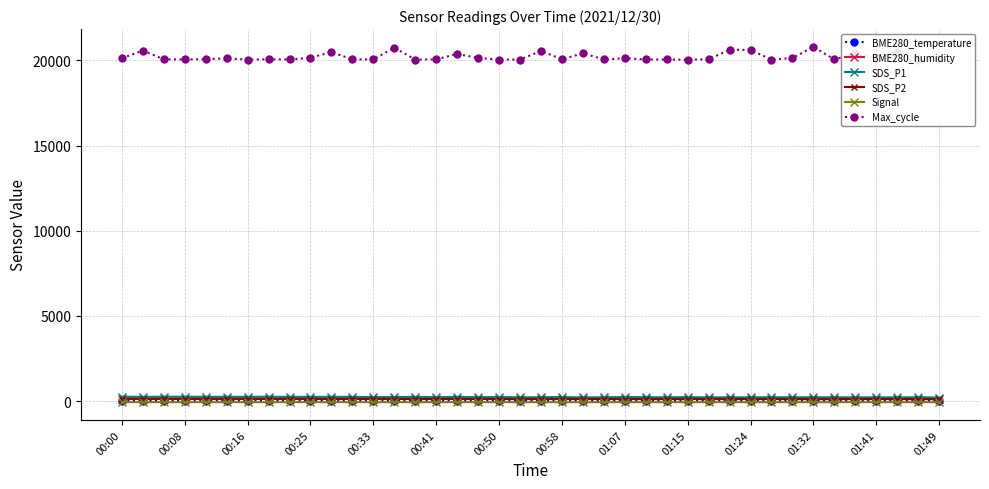

True or false: Signal and Max_cycle intersect in this chart.

False